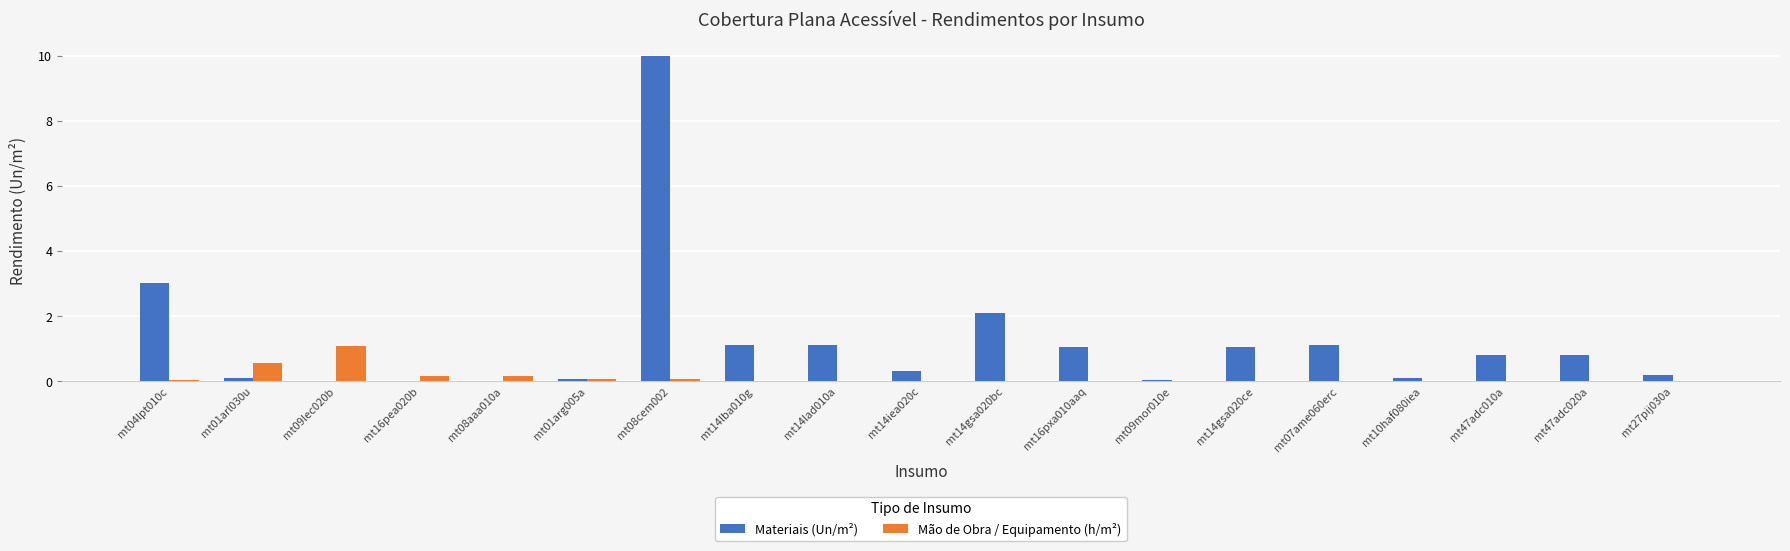

What is the sum of all Materiais (Un/m²) values?

22.9